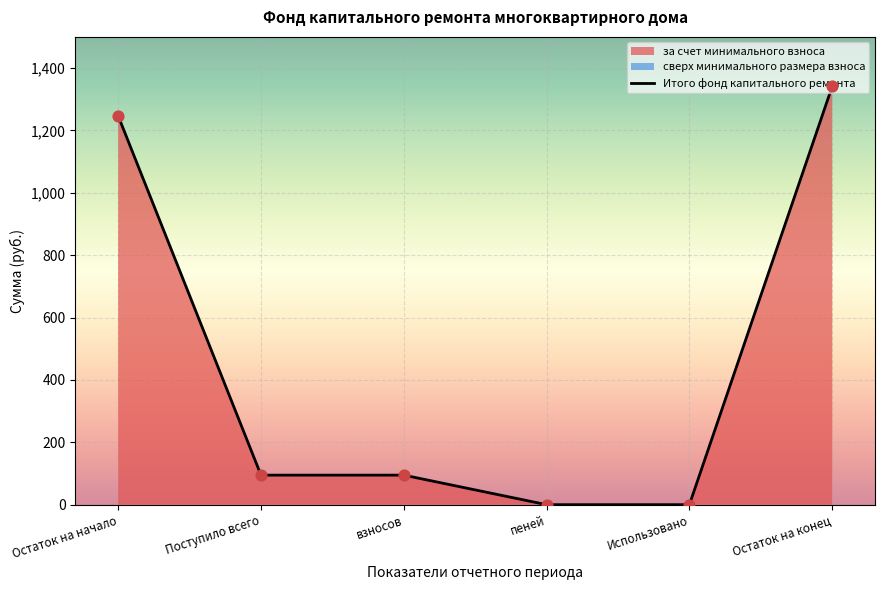

What is the total value across all series at Поступило всего?

189.4